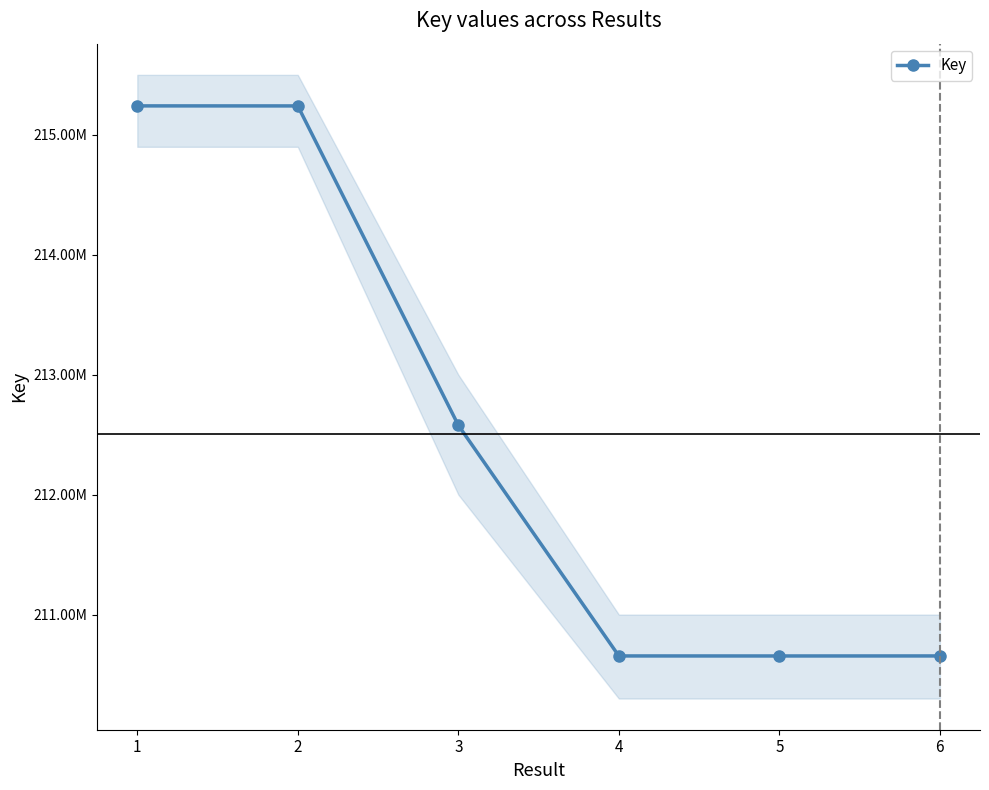

What is the change in value from 1 to 3?

-2662360